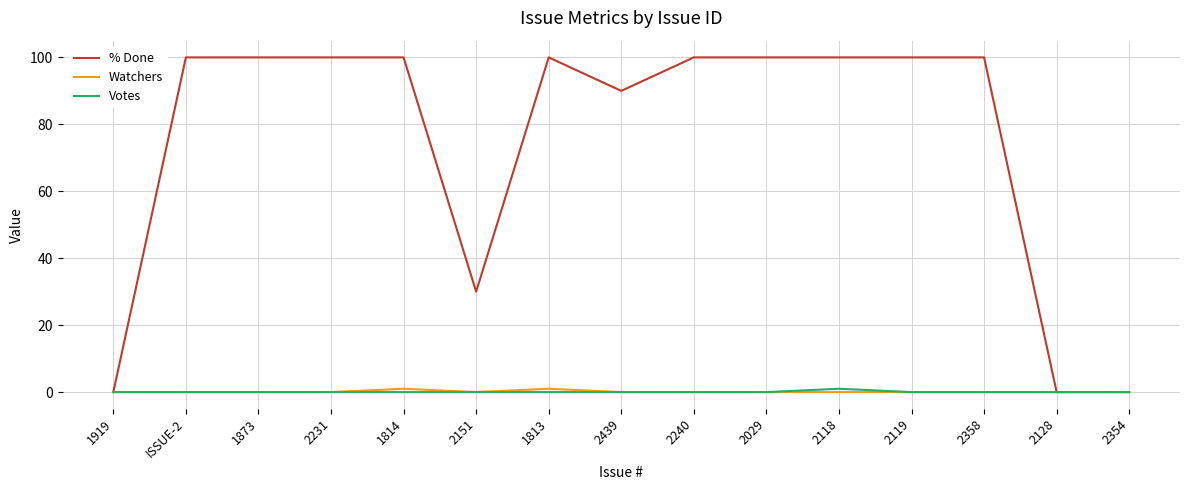

Which series has the largest range (max minus min)?

% Done